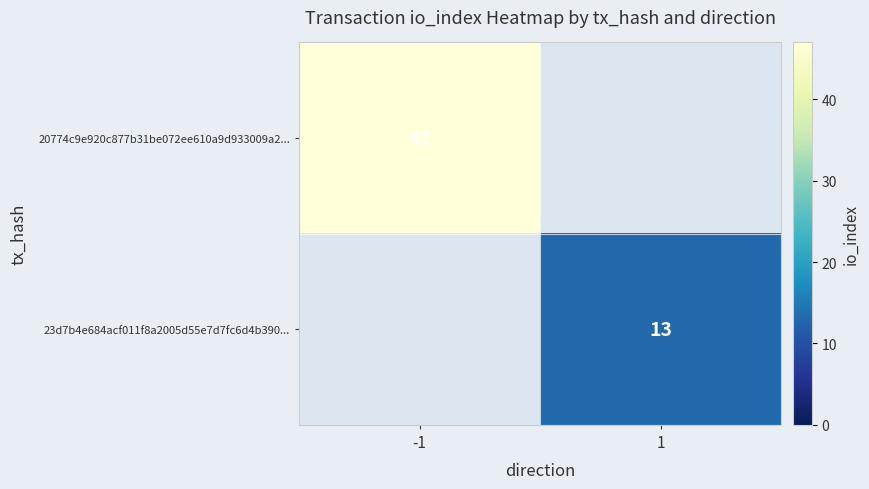

The value of 23d7b4e684acf011f8a2005d55e7d7fc6d4b390... at 1 is 13. True or false?

True